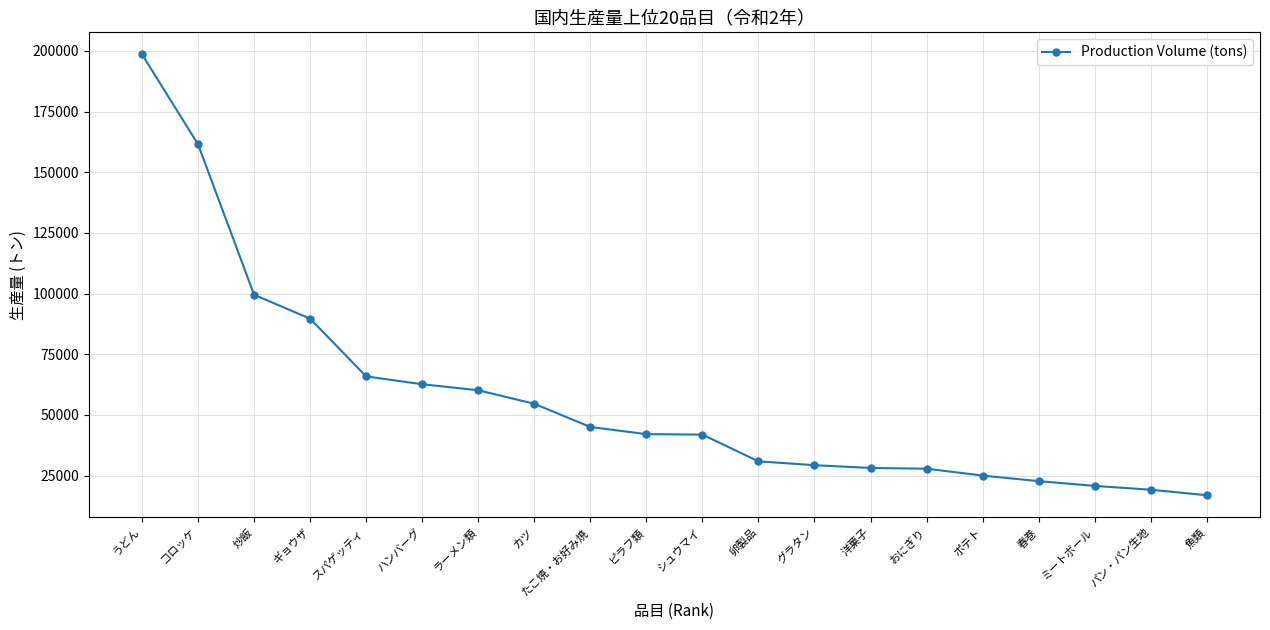

Is this an area chart (filled region under the line)?

No